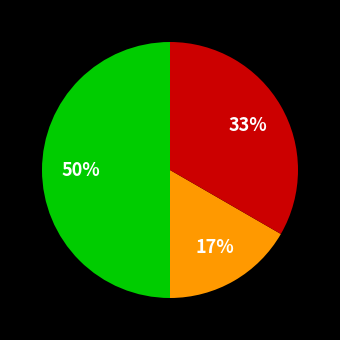

To the nearest percent, what is the difference between the largest and smallest slice percentages?

33%